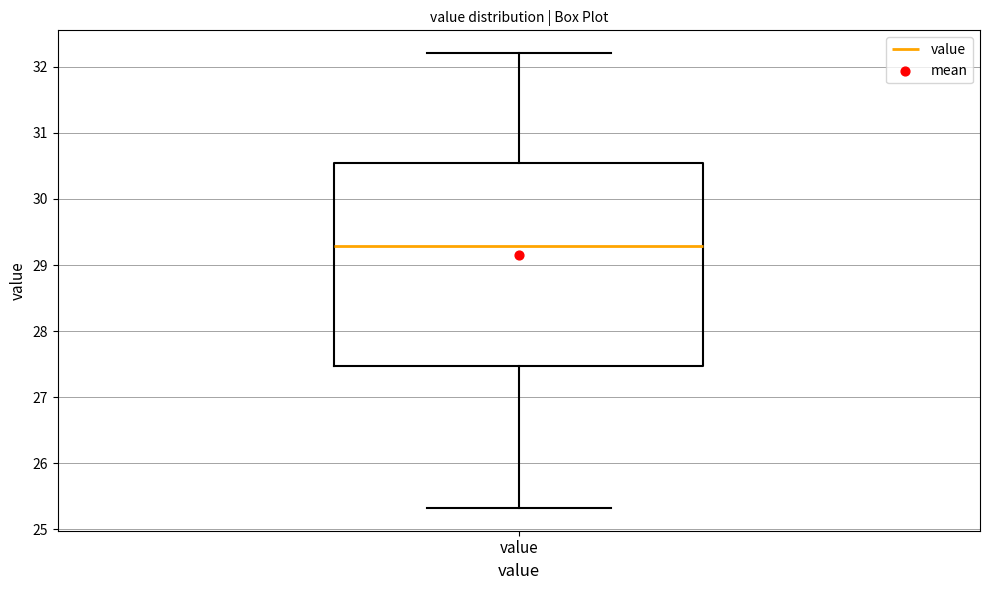

Where does the median line of the box for value sit on the y-axis? The values are not printed on the chart, so give them approximately, as read against the axis.

29.3